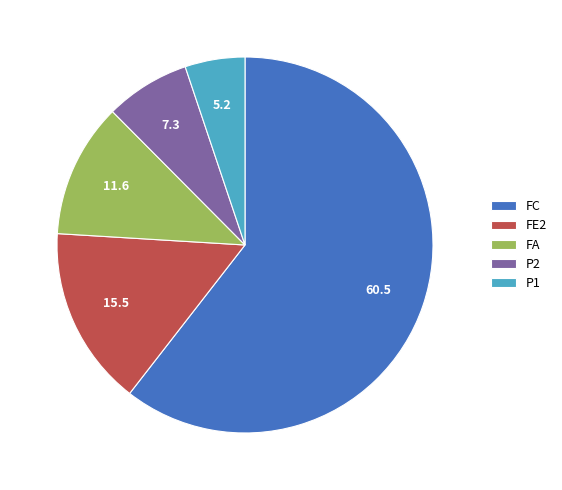

Is the sum of FE2 and P1 greater than half?

No